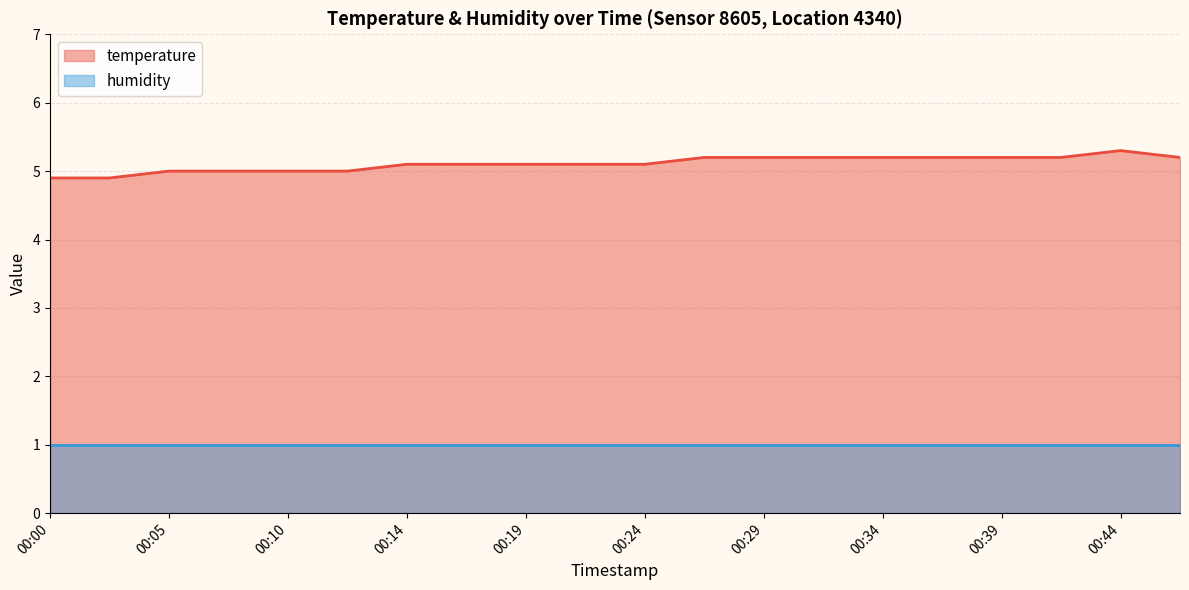

The chart shows a value of 5.1 at 00:19. True or false?

True